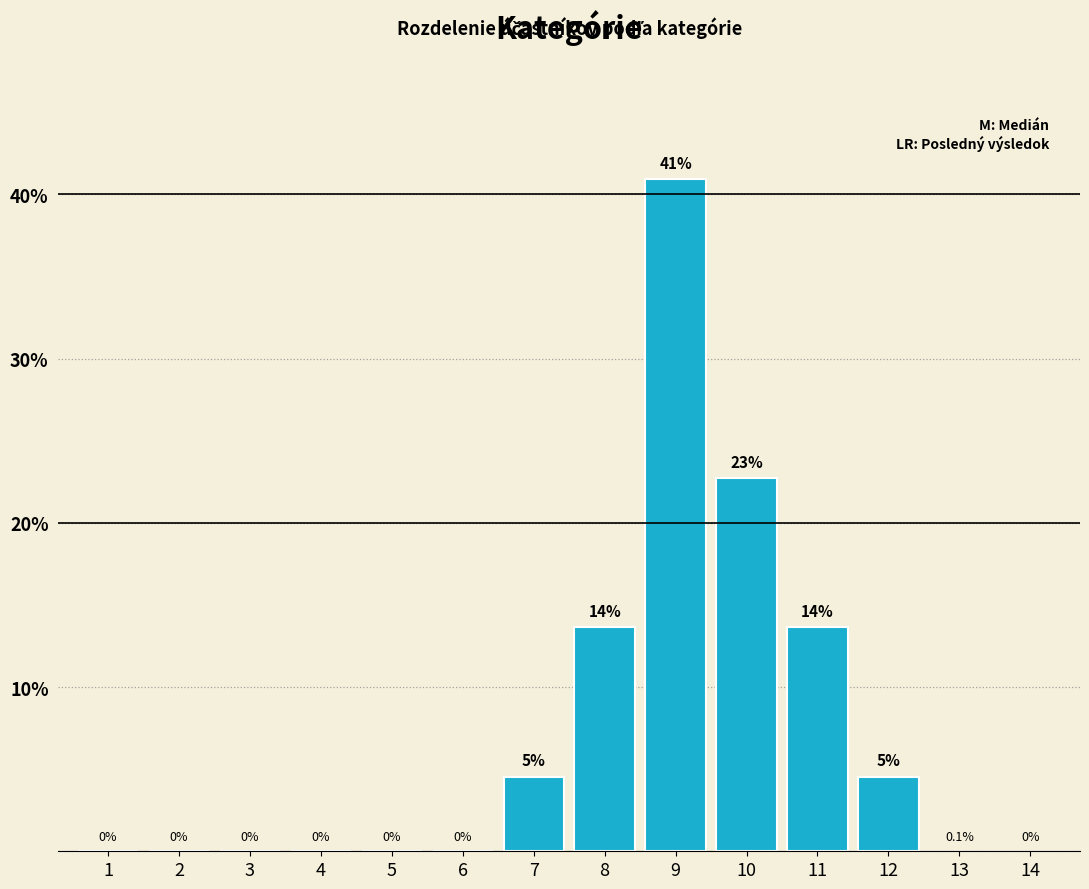

At which label is the value closest to 20?

10